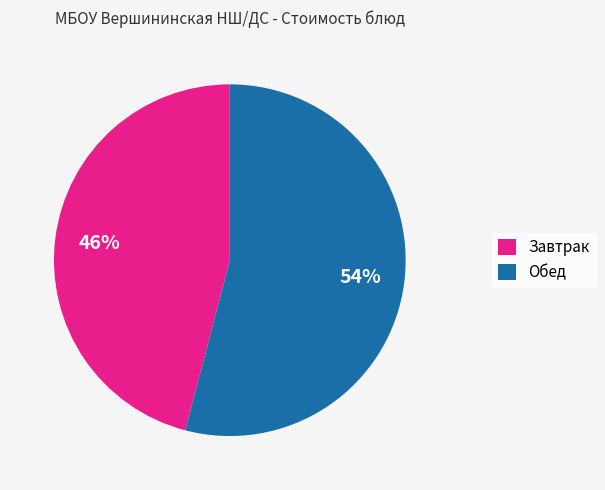

To the nearest percent, what is the difference between the largest and smallest slice percentages?

8%